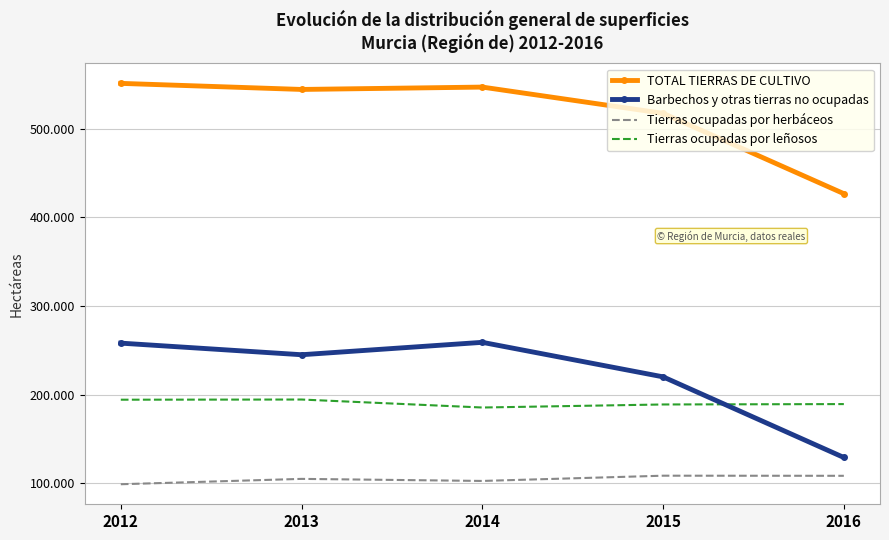

The value of TOTAL TIERRAS DE CULTIVO at 2016 is 426551. True or false?

True